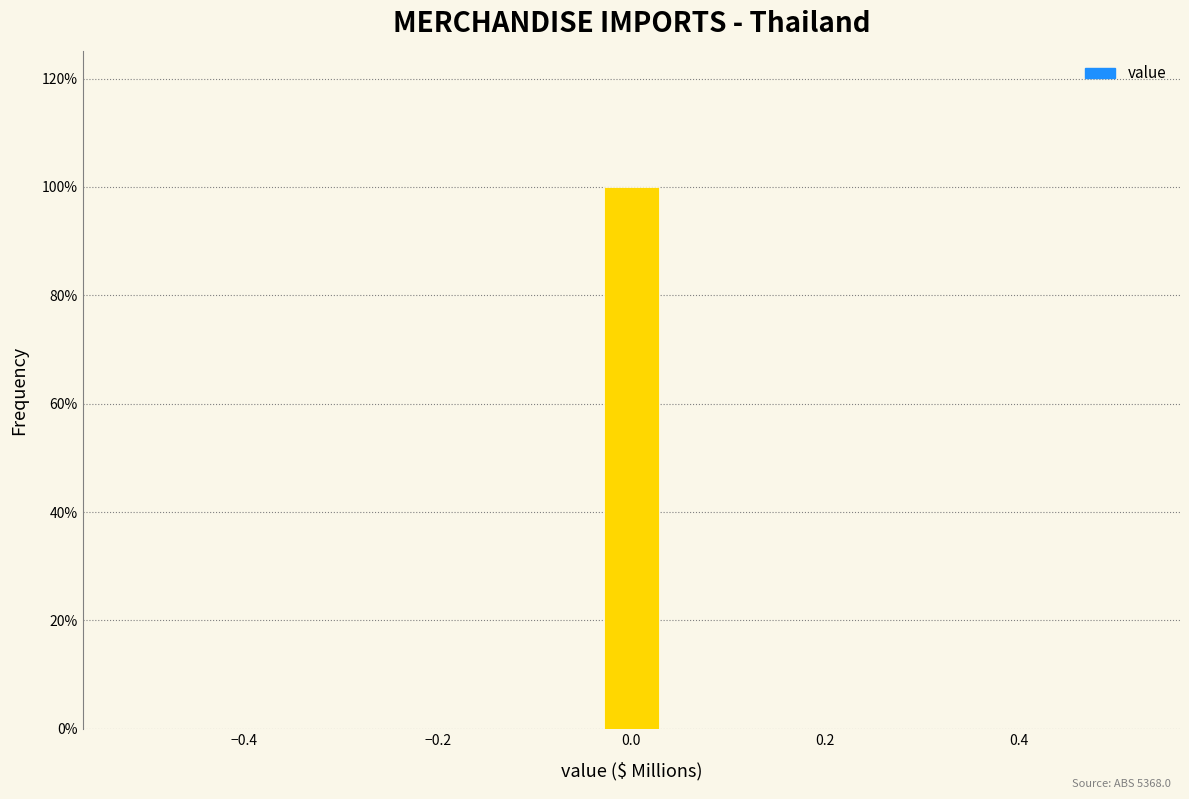

Read against the x-axis, roughly where is the centre of the tallest bar?

0.00